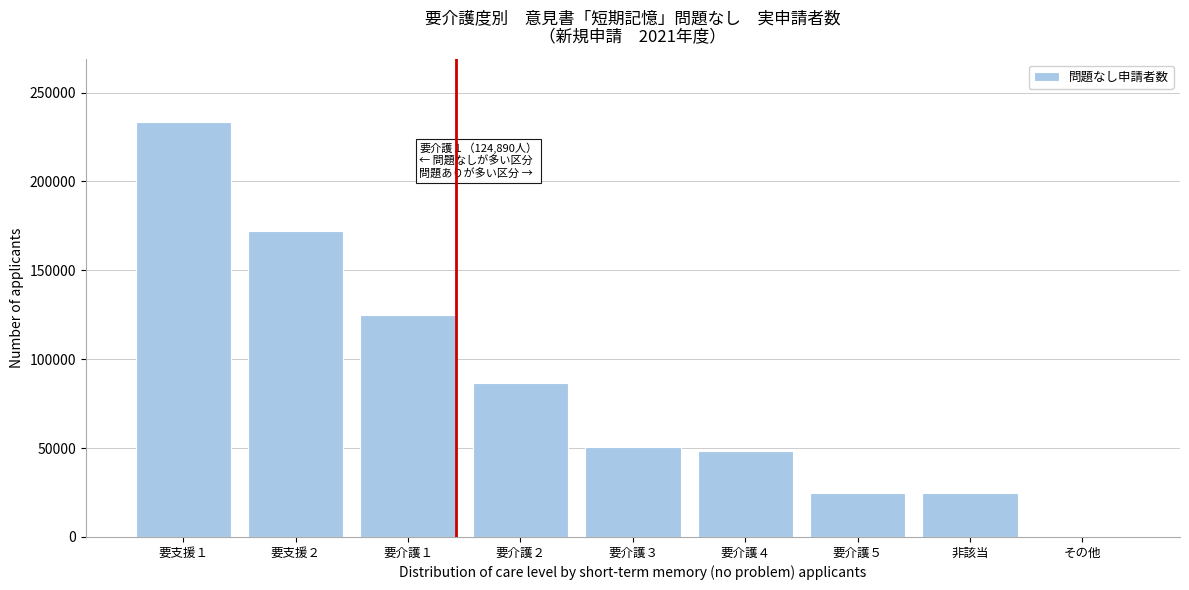

What is the change in value from 要介護２ to 要介護４?

-38410